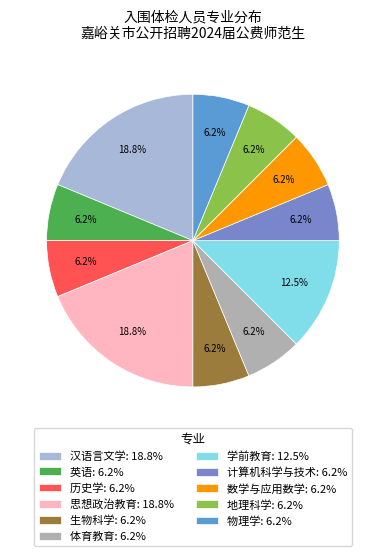

True or false: 地理科学 accounts for 1% of the total.

False